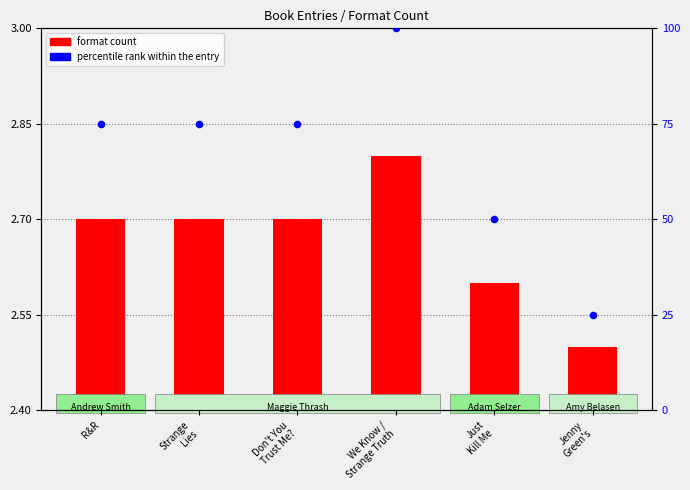

What are all the series names shown in the legend?

format count, percentile rank within the entry